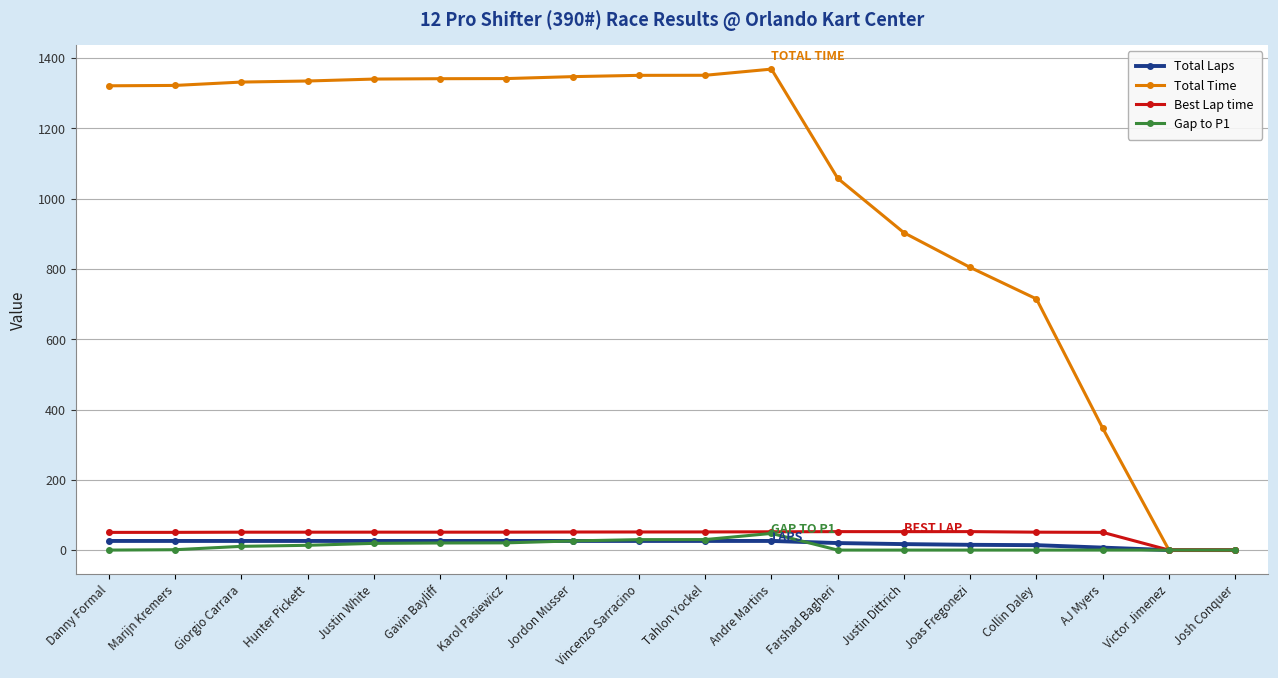

How many values in the Best Lap time series are below 51?

9